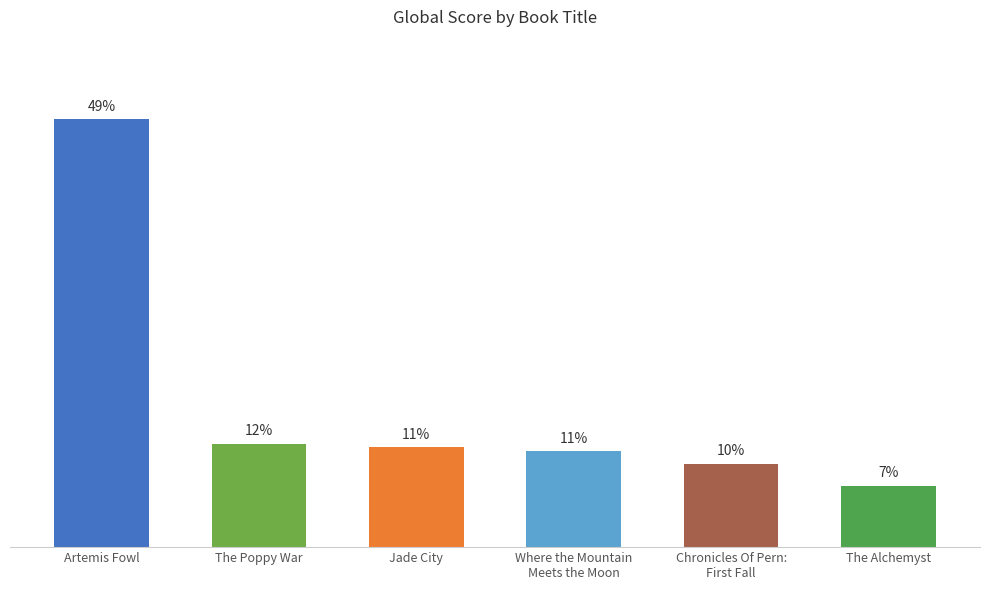

What position from the left is Artemis Fowl?

1